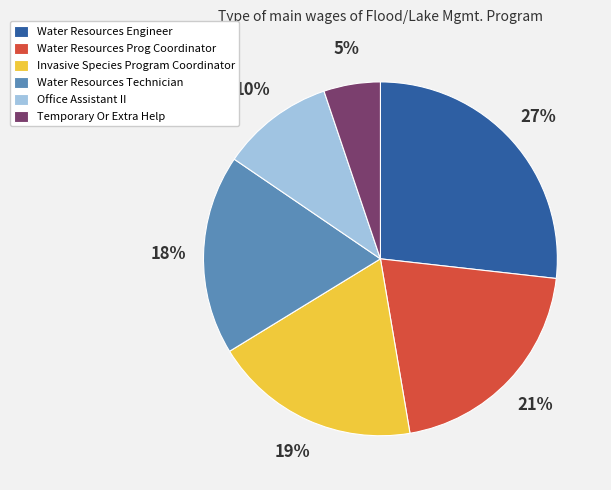

To the nearest percent, what portion does Water Resources Technician represent?

18%